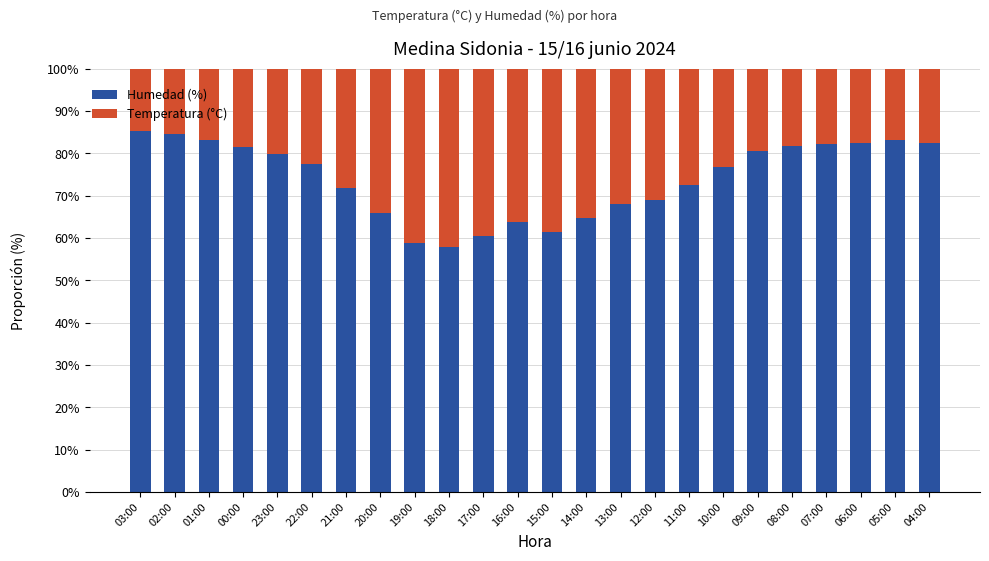

What is the lowest value of the Humedad (%) series?

57.8